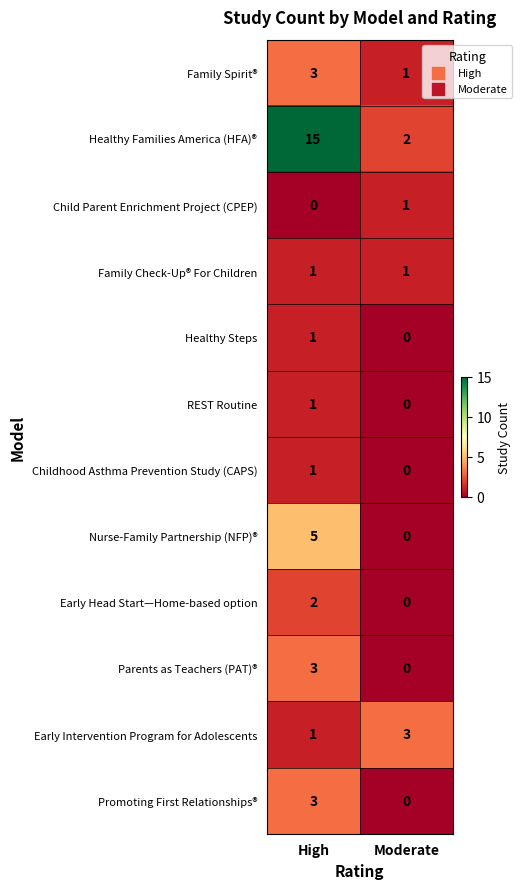

List the labels in order of Parents as Teachers (PAT)® value, smallest first.

Moderate, High